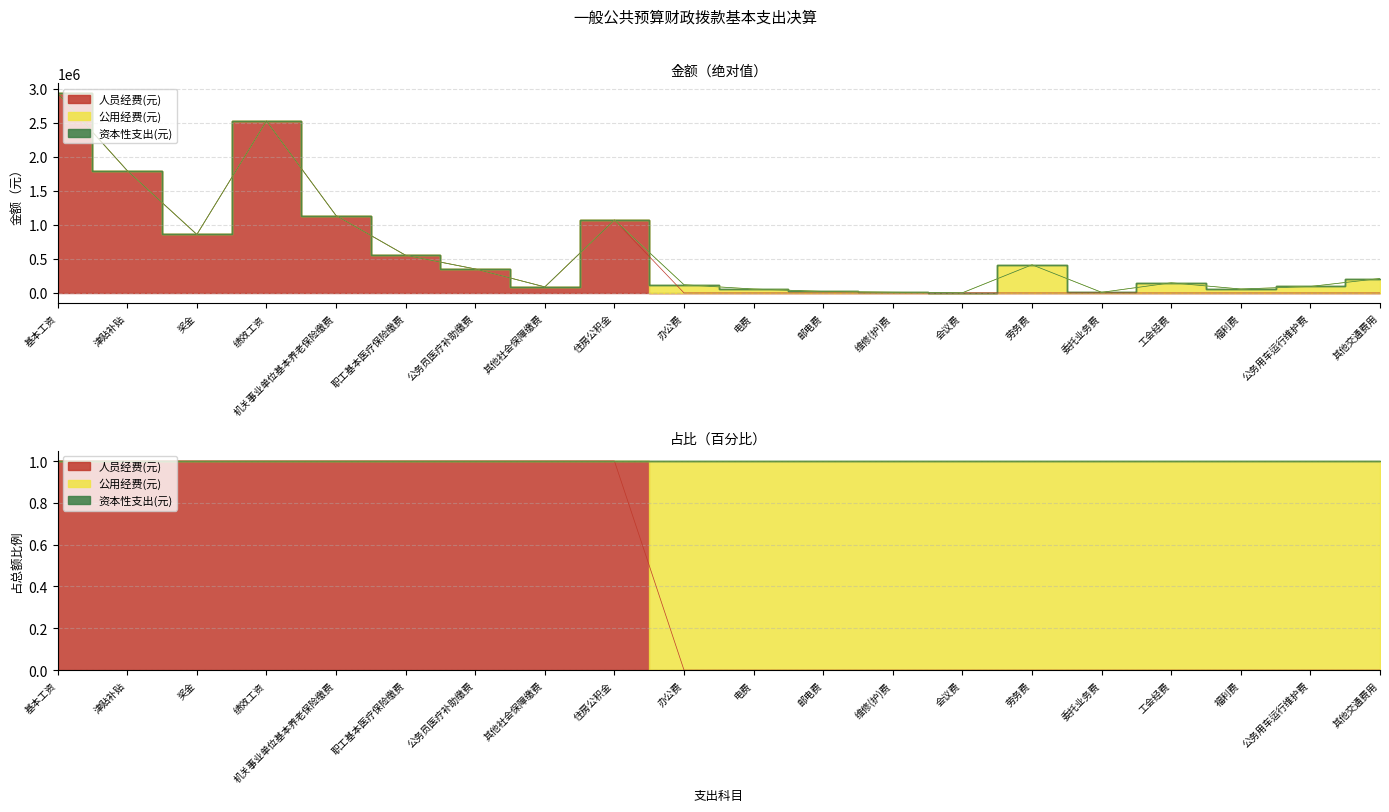

Where is 人员经费(元) nearest to the value 1467357?

机关事业单位基本养老保险缴费